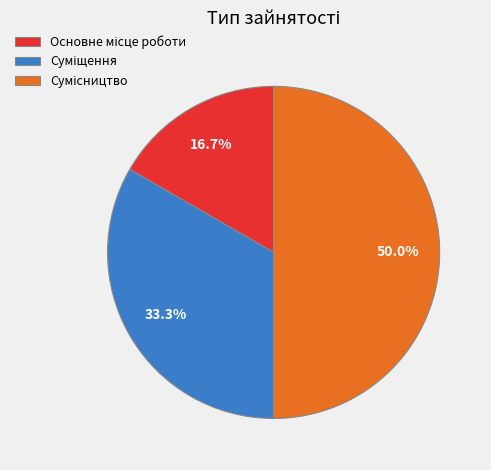

What percentage is the Основне місце роботи slice, to the nearest percent?

17%